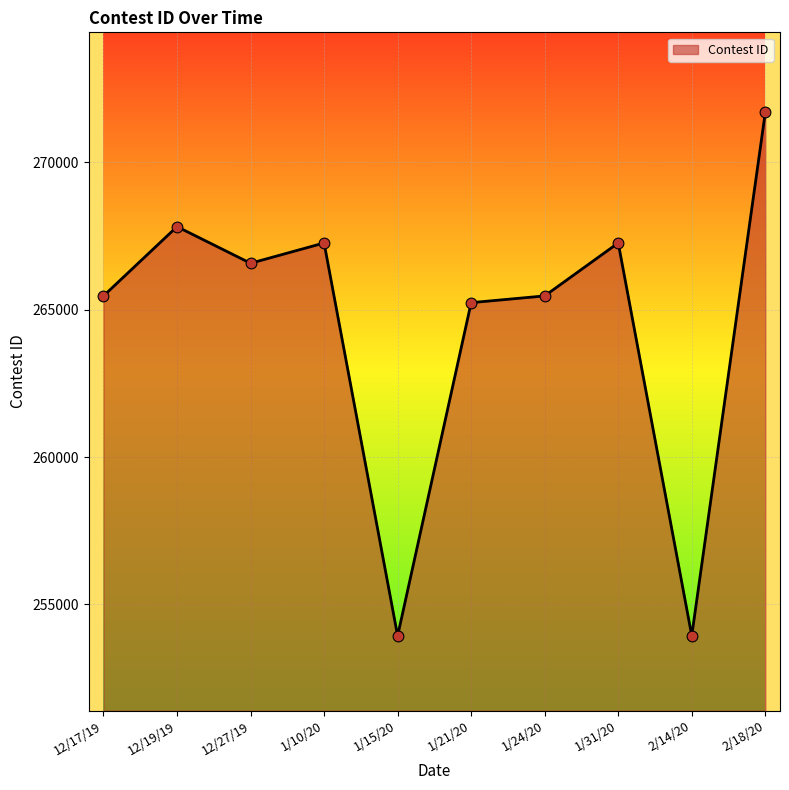

What is the change in value from 12/27/19 to 1/15/20?

-12643